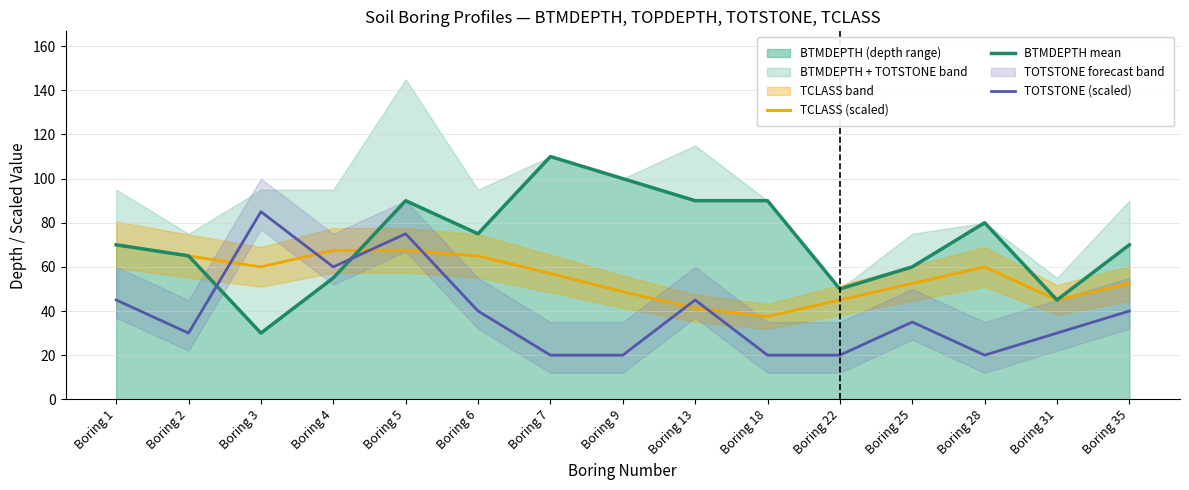

Which series has the largest total across all categories?

BTMDEPTH mean